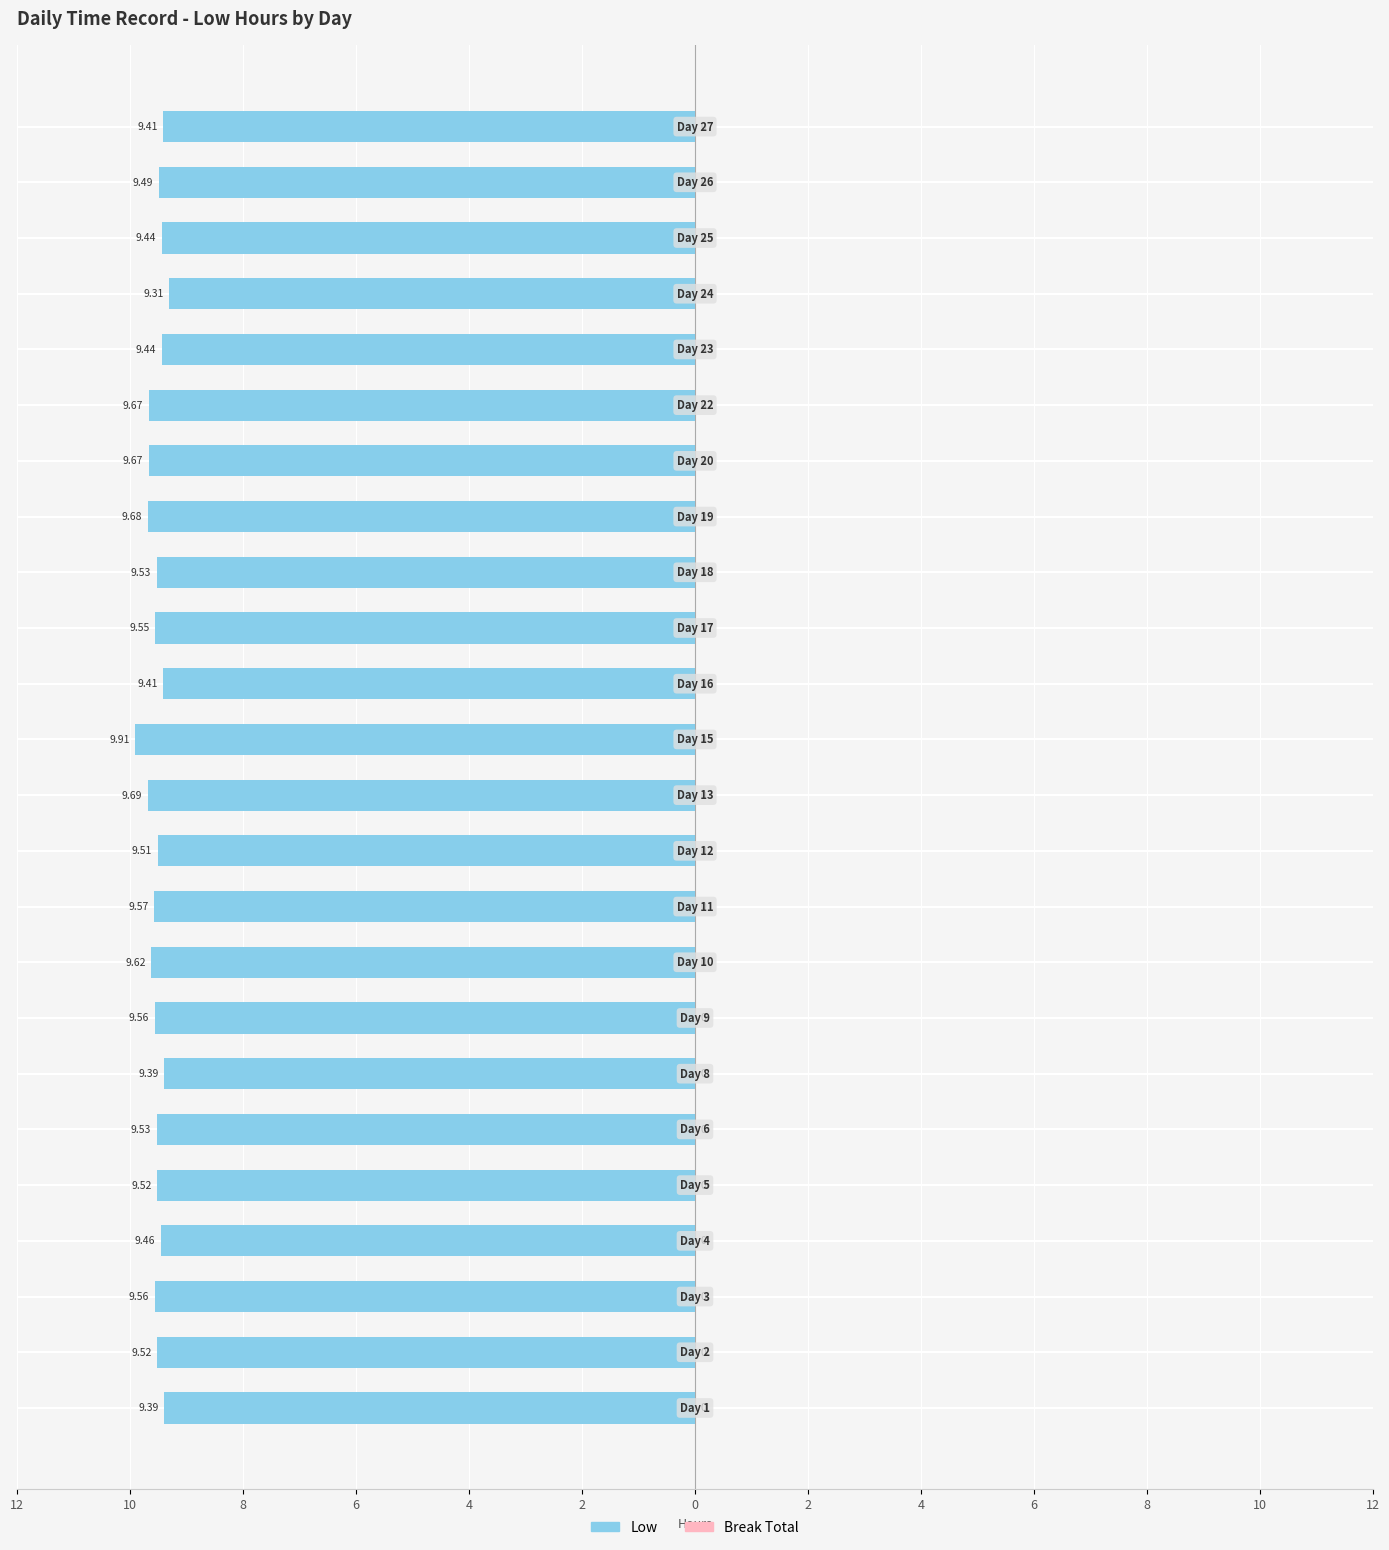

Are the bars horizontal?

Yes